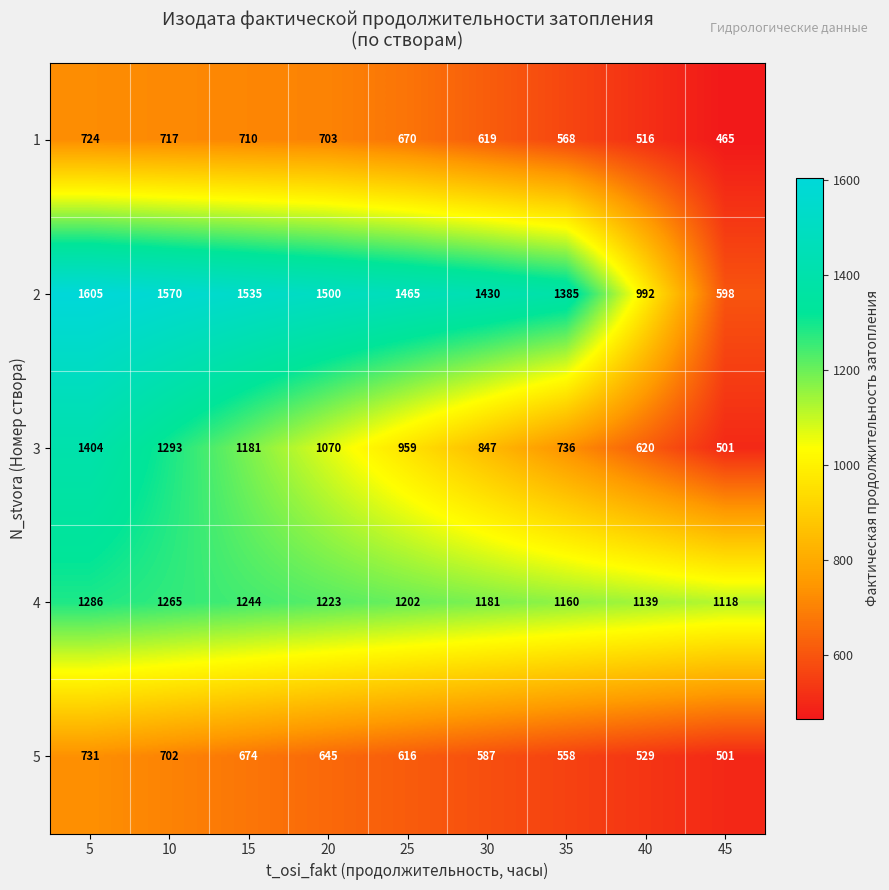

Between 15 and 30, which series saw the biggest shift?

3